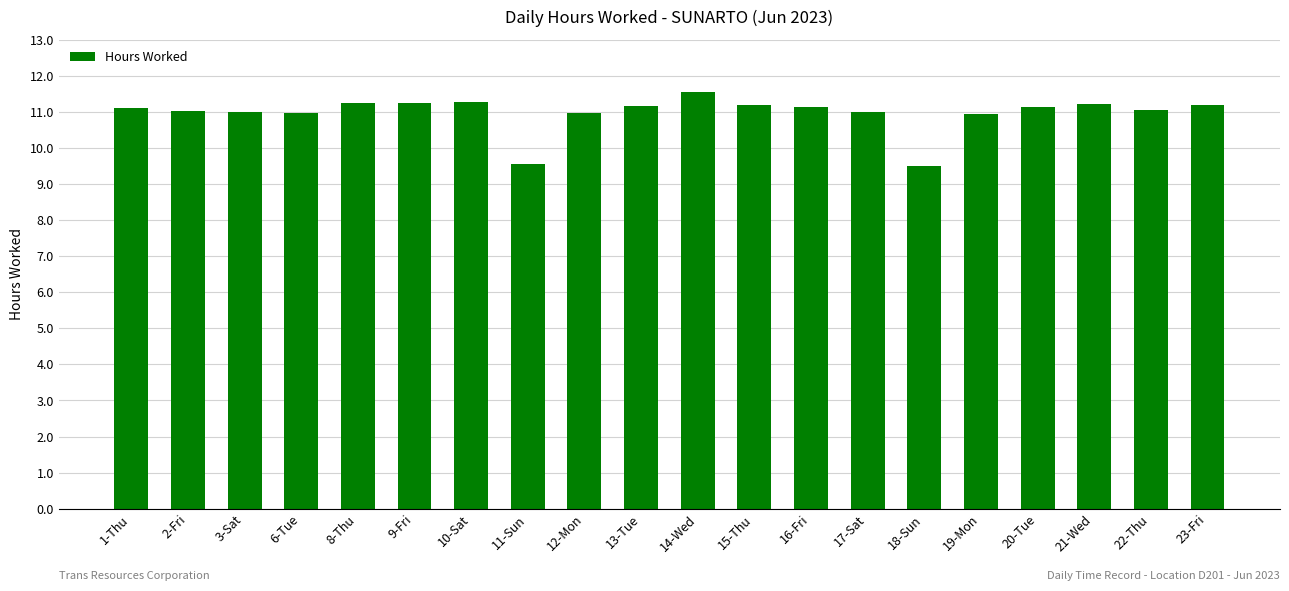

What is the average value?

11.0